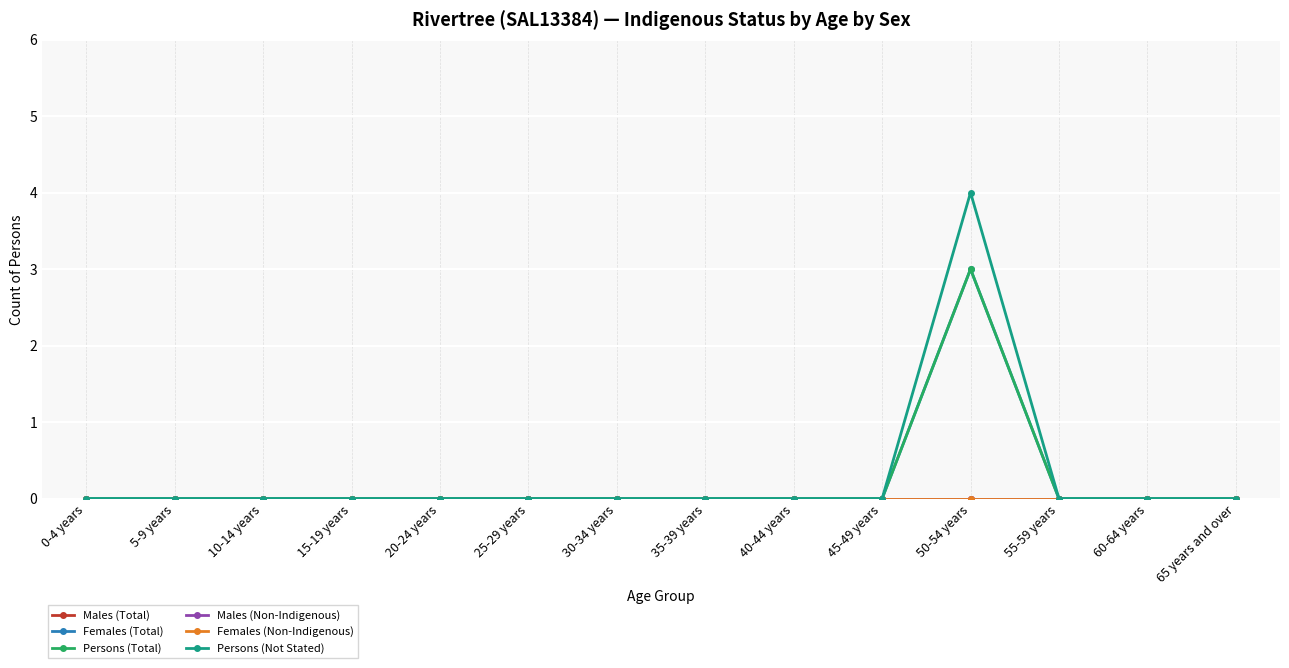

True or false: Females (Total) has a value of 4 at 50-54 years.

False